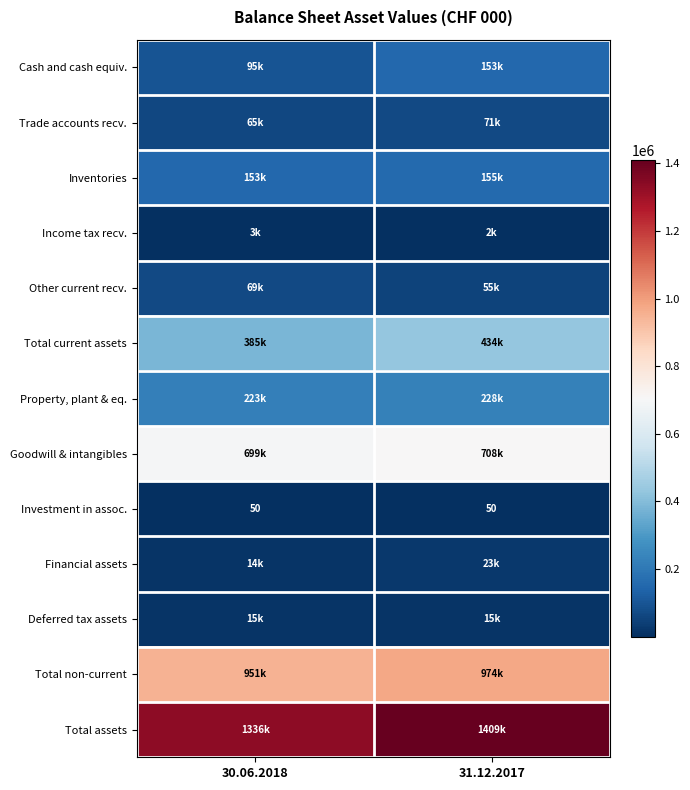

Is it true that Investment in assoc. equals 12 at 31.12.2017?

False